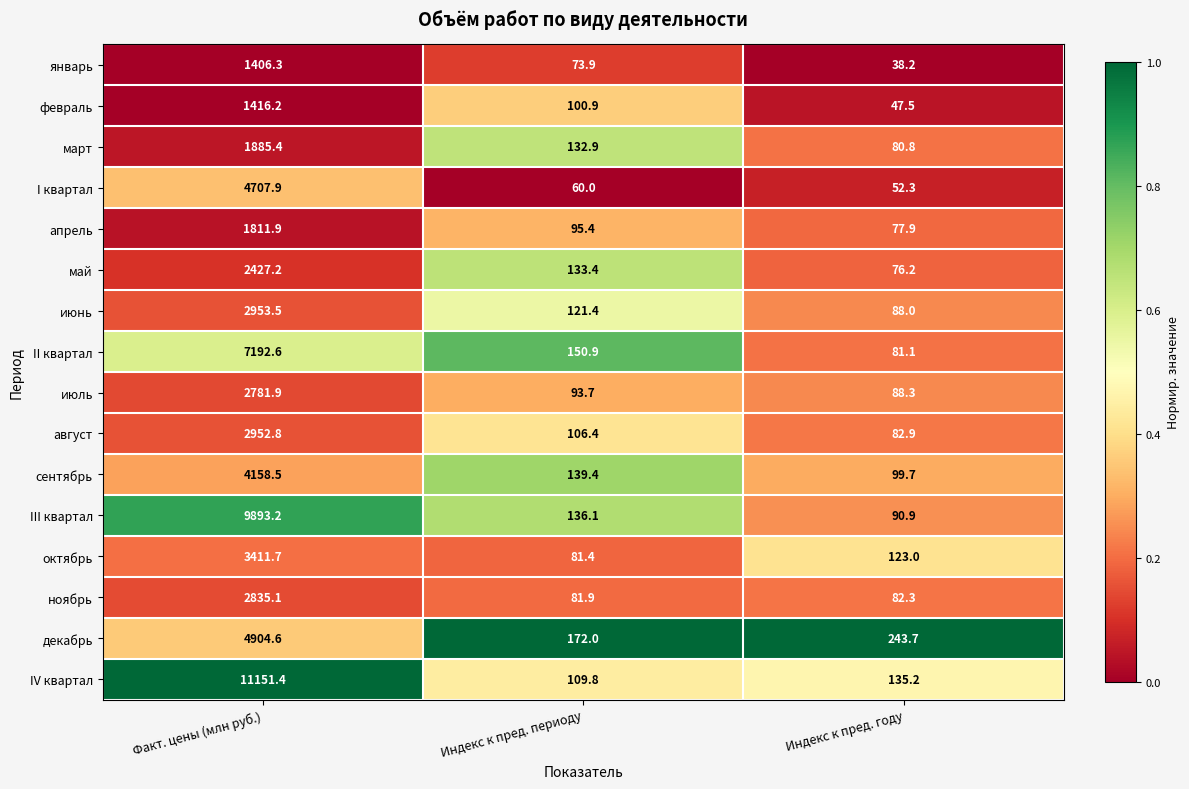

At Индекс к пред. году, list the series in order from largest to smallest.

декабрь, IV квартал, октябрь, сентябрь, III квартал, июль, июнь, август, ноябрь, II квартал, март, апрель, май, I квартал, февраль, январь